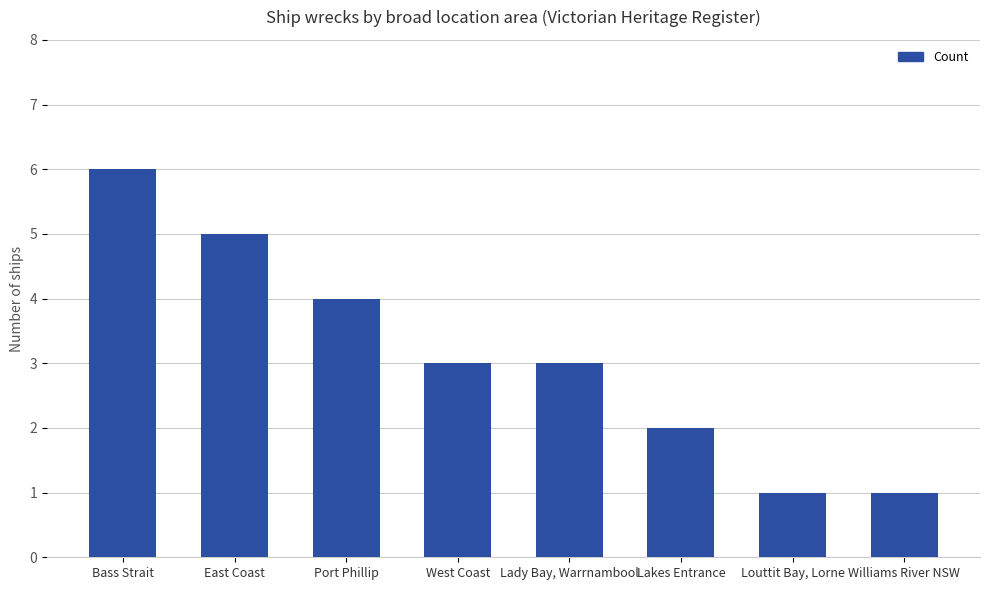

Reading left to right, extract all data points from this chart.

Bass Strait=6	East Coast=5	Port Phillip=4	West Coast=3	Lady Bay, Warrnambool=3	Lakes Entrance=2	Louttit Bay, Lorne=1	Williams River NSW=1